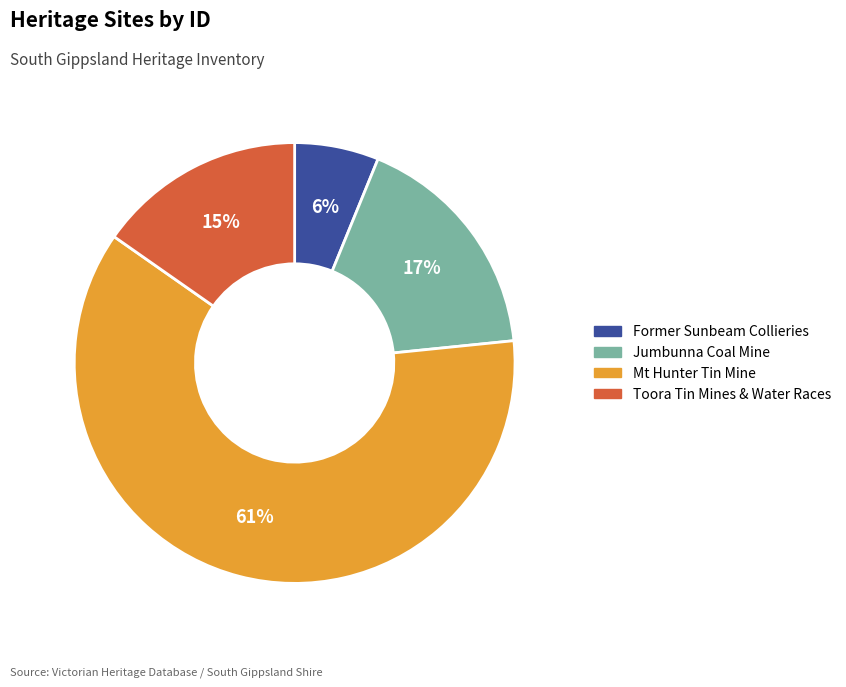

Is it true that Toora Tin Mines & Water Races is 15% of the pie?

True